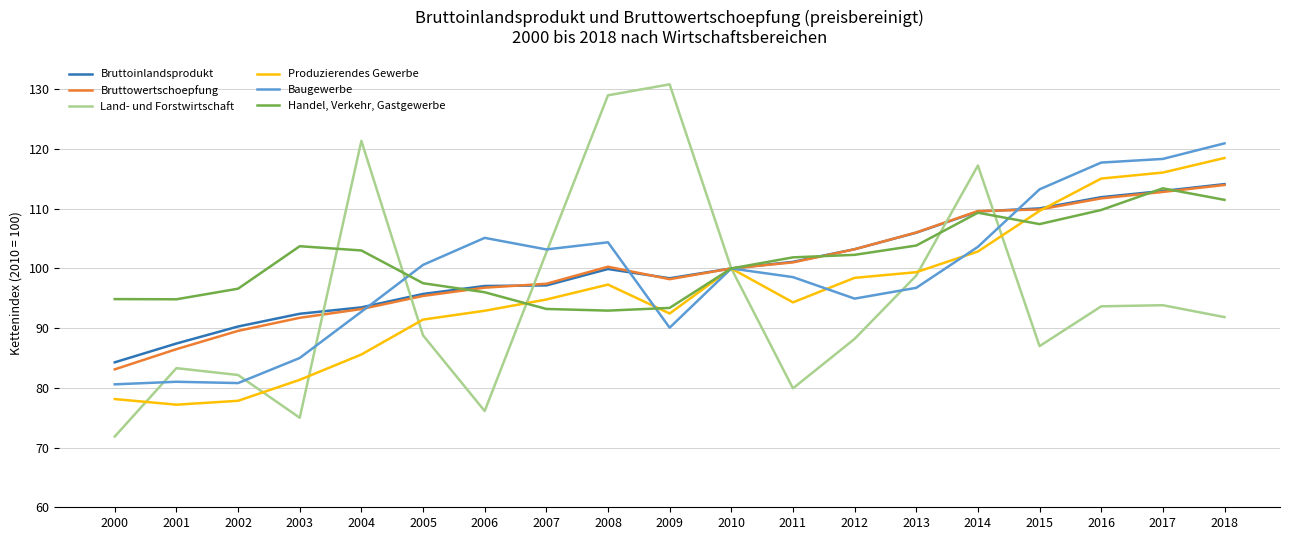

At how many categories does at least one series exceed 112?

8